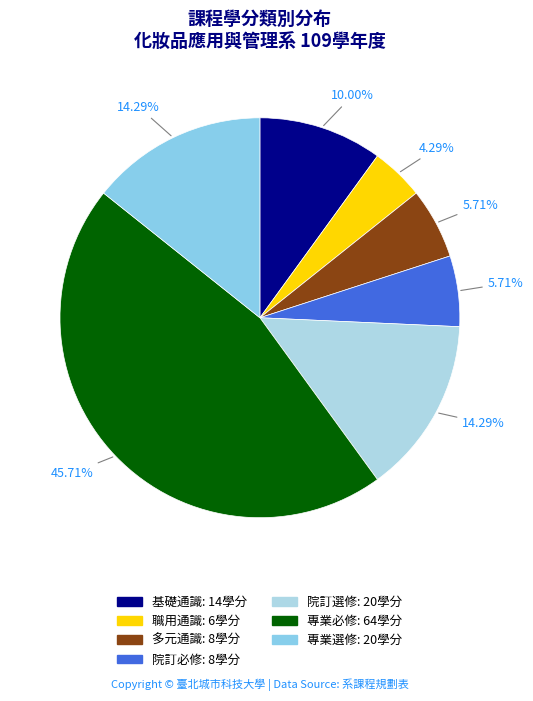

The 職用通識 slice represents 17% of the pie. True or false?

False